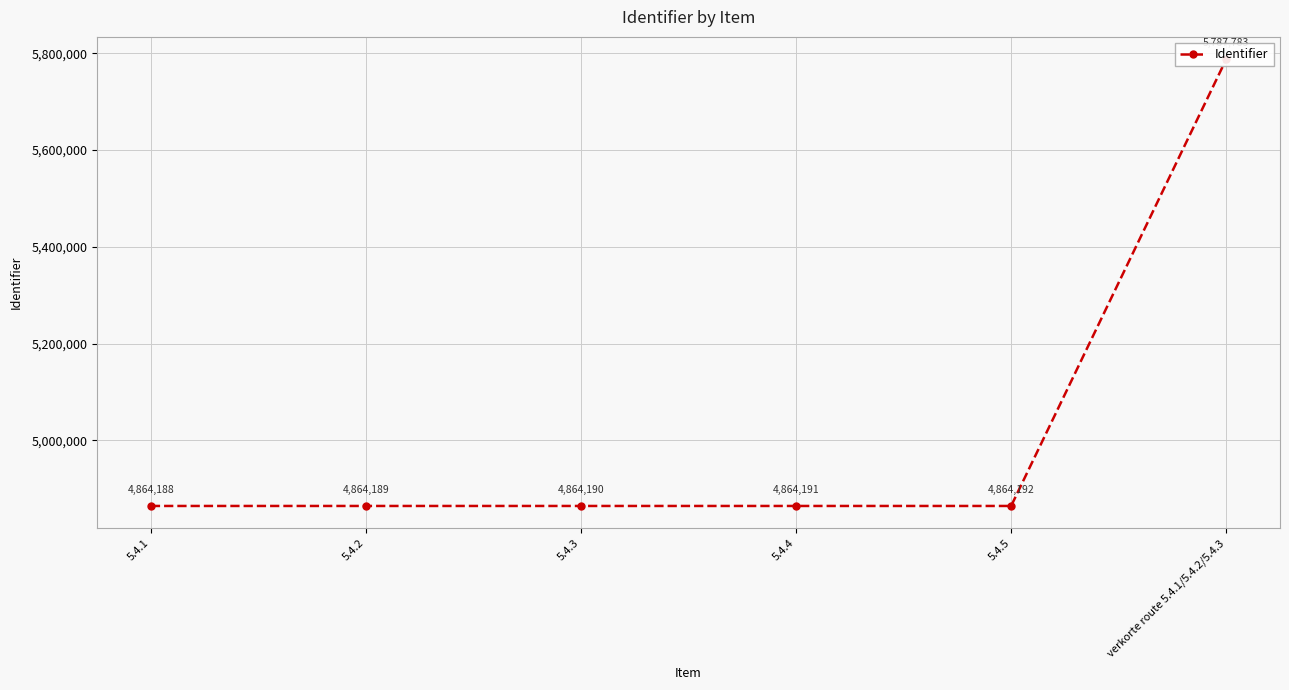

The value at 5.4.5 is 2157056. True or false?

False